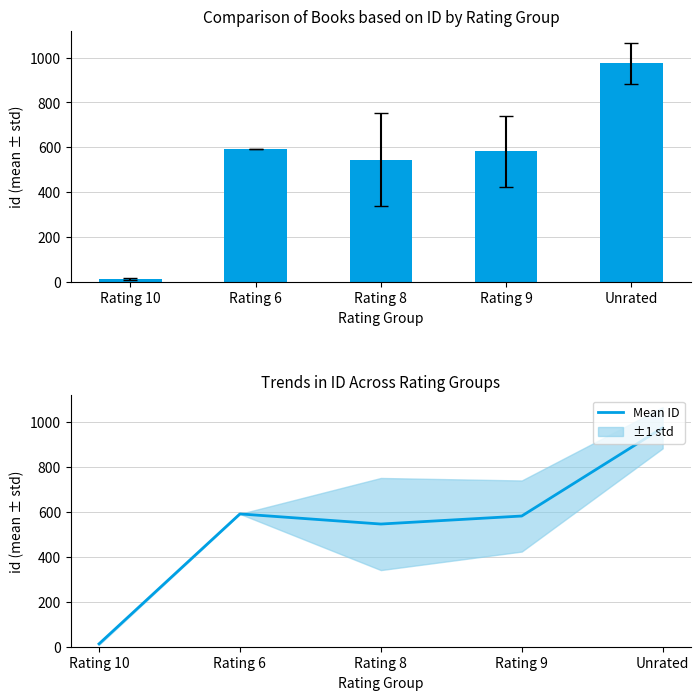

Where is the data nearest to the value 493?

Rating 8